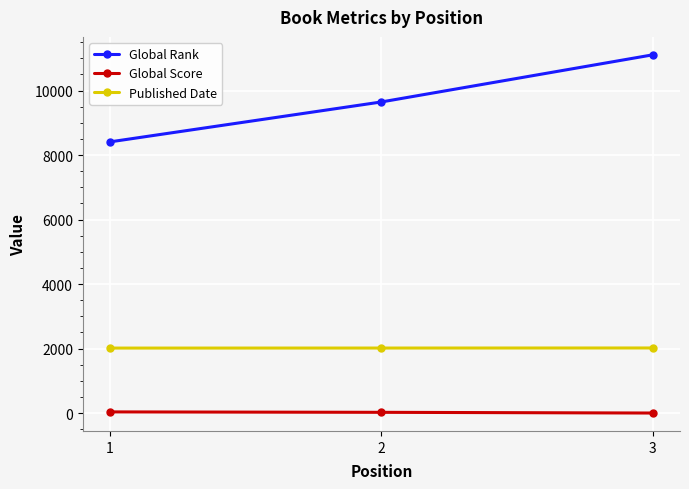

What is the greatest value displayed?

11110